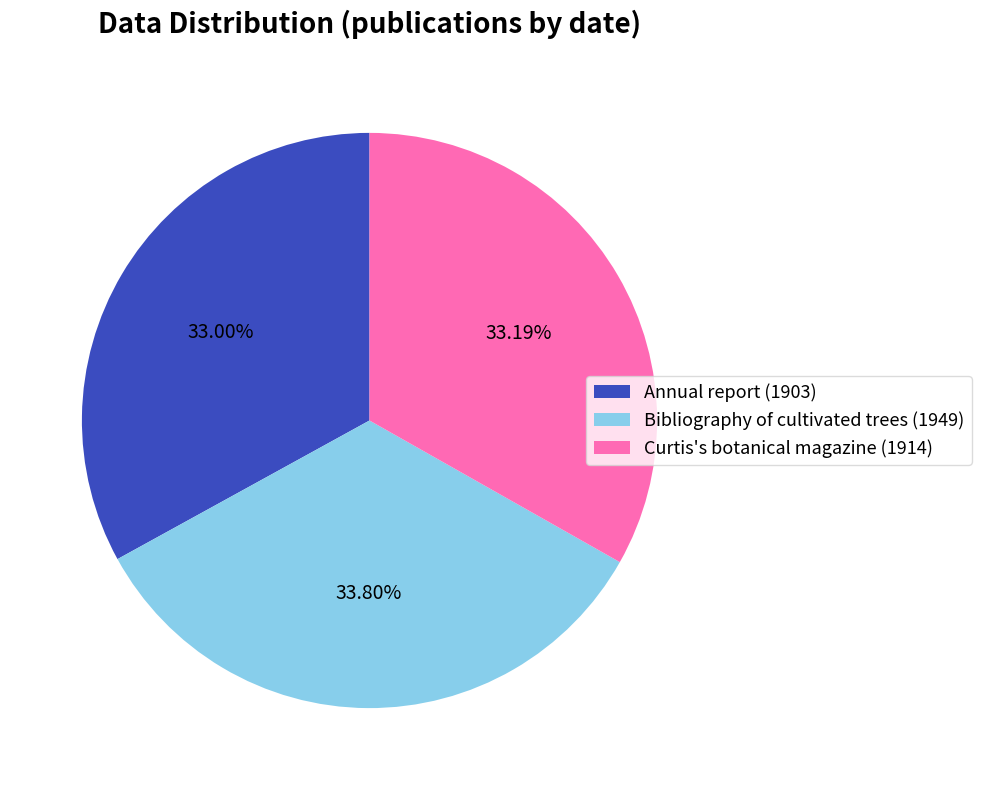

Does any single category account for the majority?

No